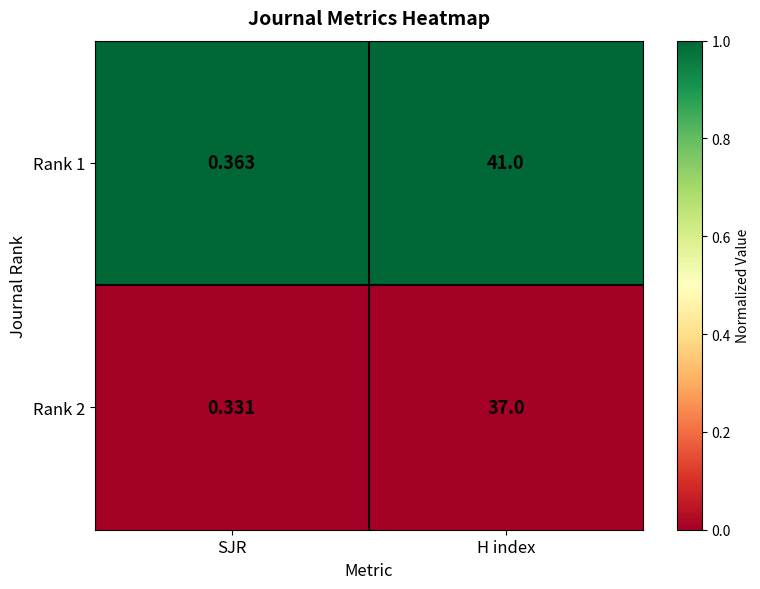

What is the total value across all series at H index?

78.0